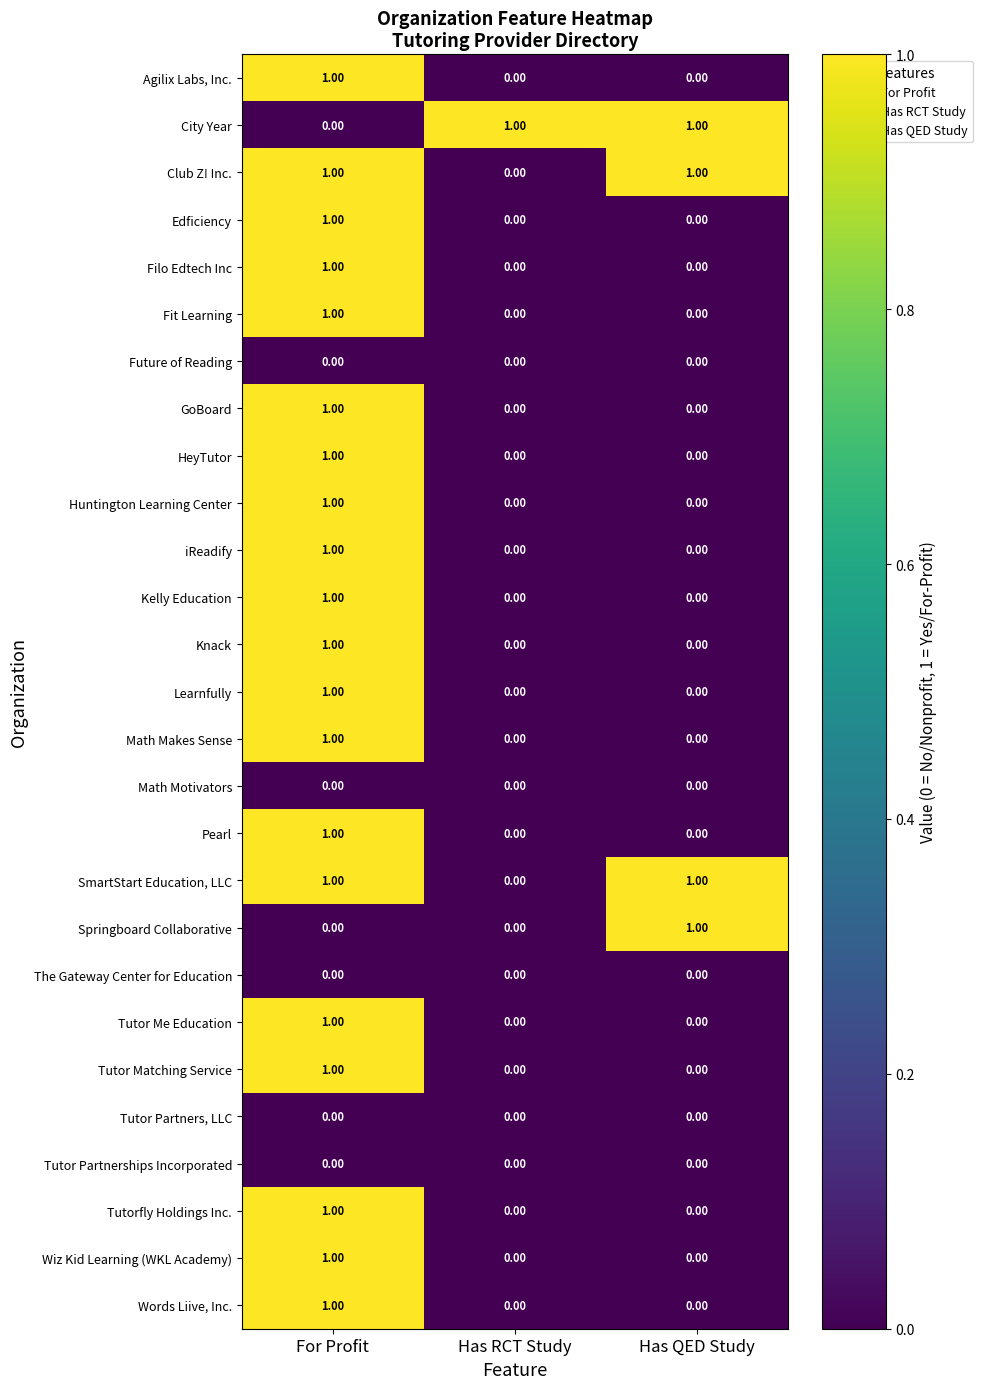

Which category has the highest value in the Learnfully series?

For Profit